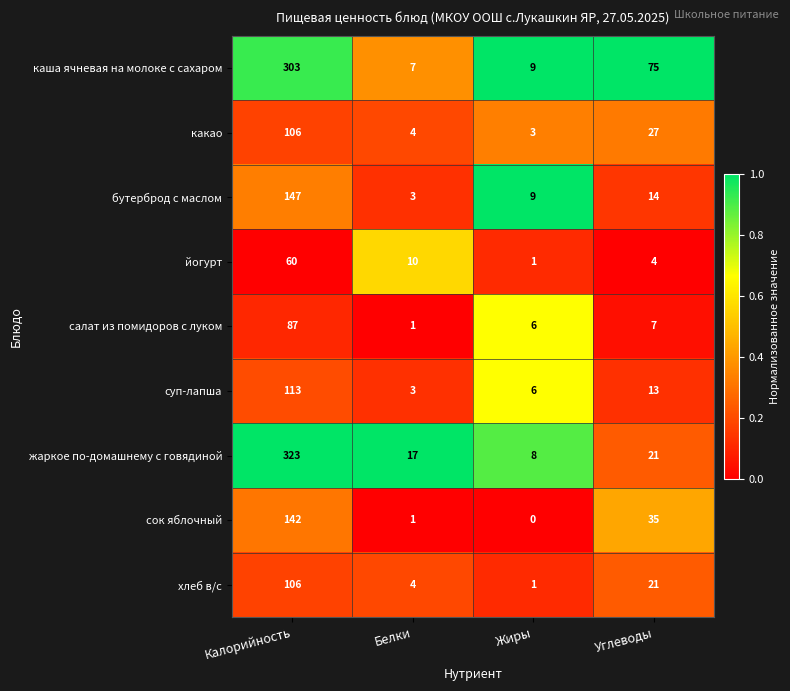

Is it true that жаркое по-домашнему с говядиной equals 14 at Жиры?

False